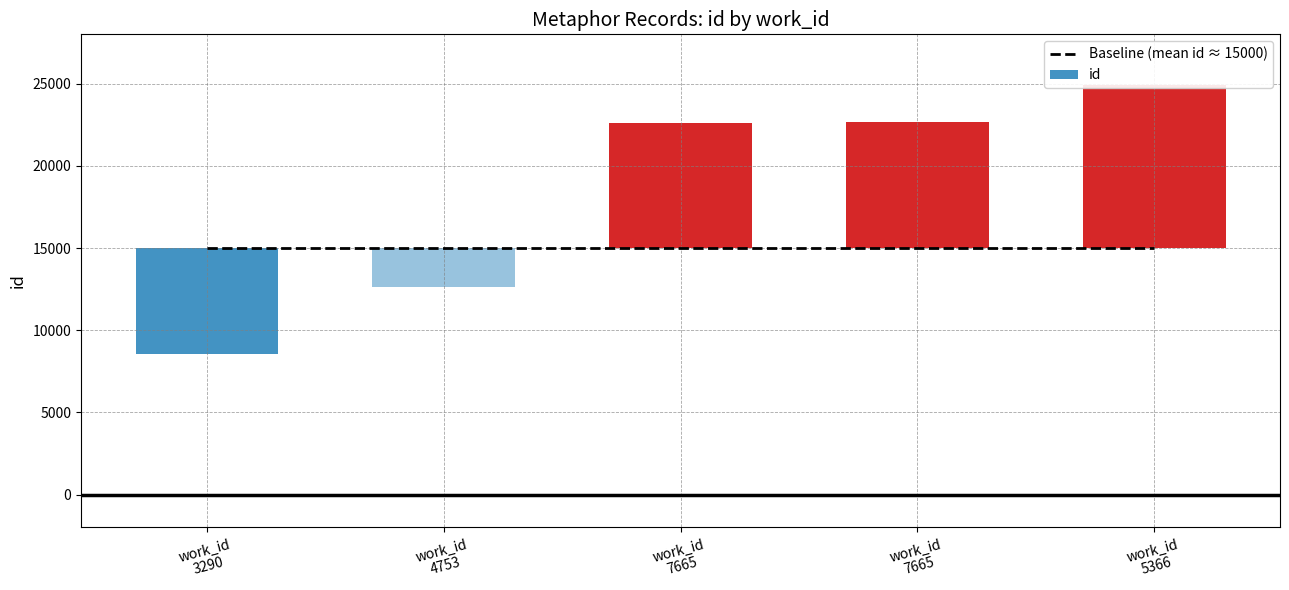

Reading left to right, extract all data points from this chart.

8555	12599	22623	22640	24927